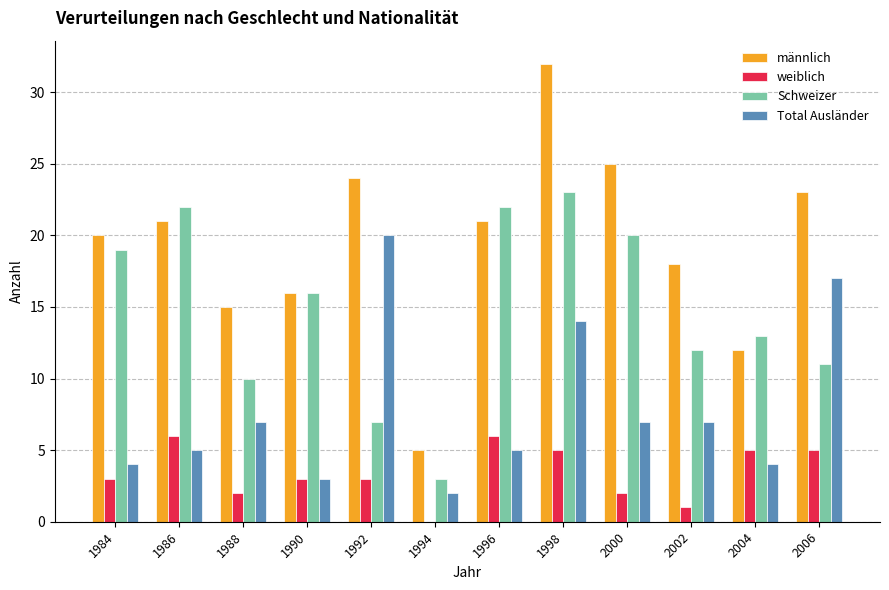

At which category is the sum across all series the highest?

1998